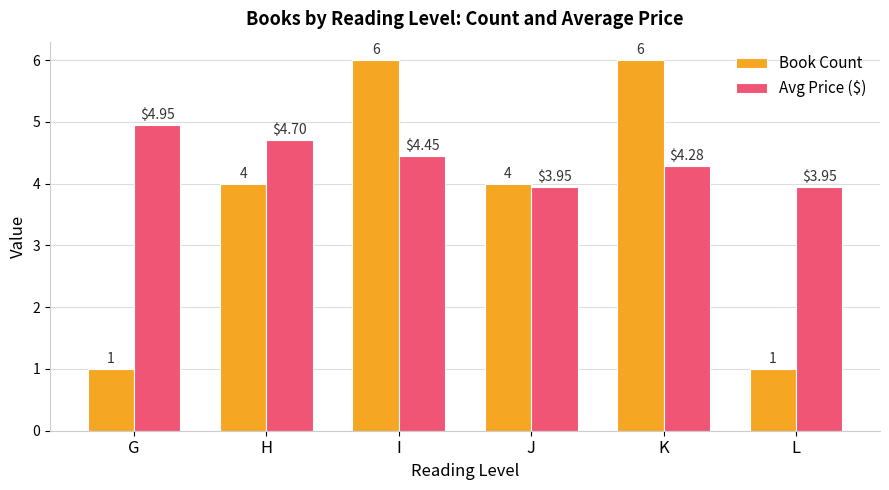

Rank the series at L from highest to lowest value.

Avg Price ($), Book Count